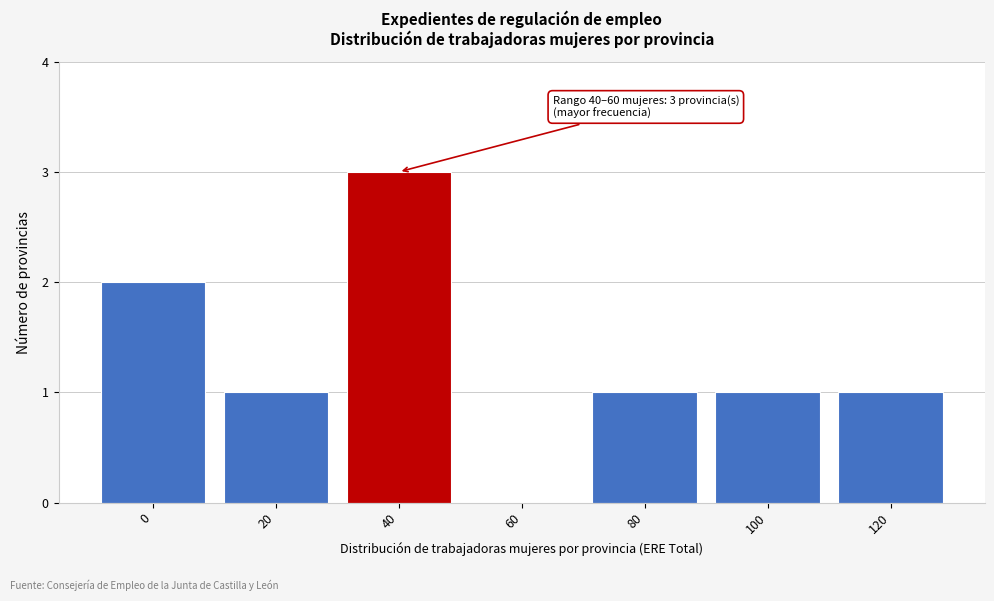

Reading left to right, list all the values displayed in this chart.

0=2	20=1	40=3	60=0	80=1	100=1	120=1